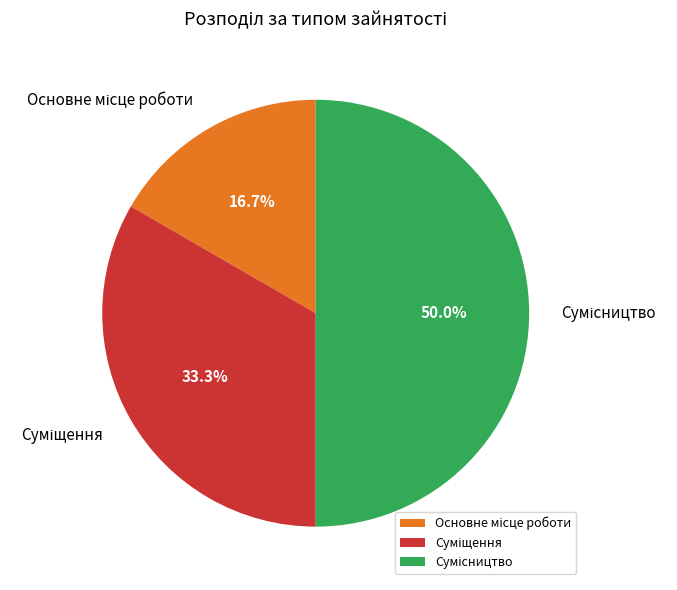

Count the number of slices in the pie.

3